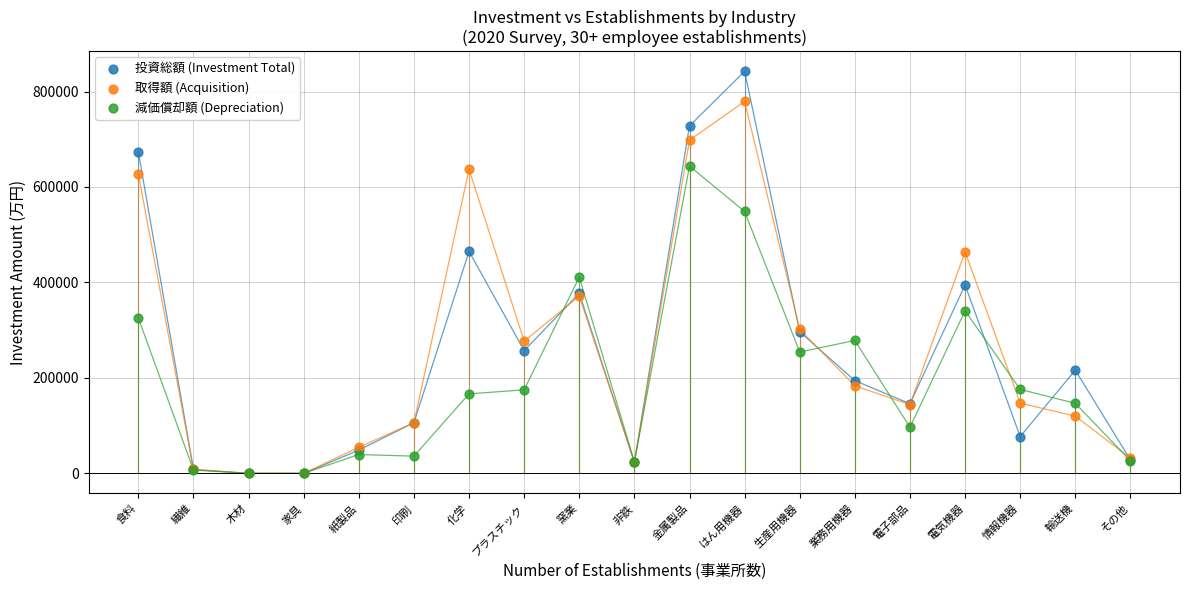

Which series has the widest spread of Y values?

投資総額 (Investment Total)